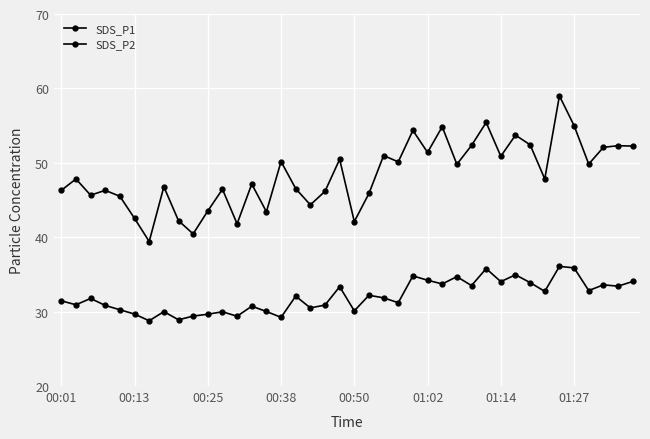

What is the value of the SDS_P1 point at the 35th from the left?

59.0